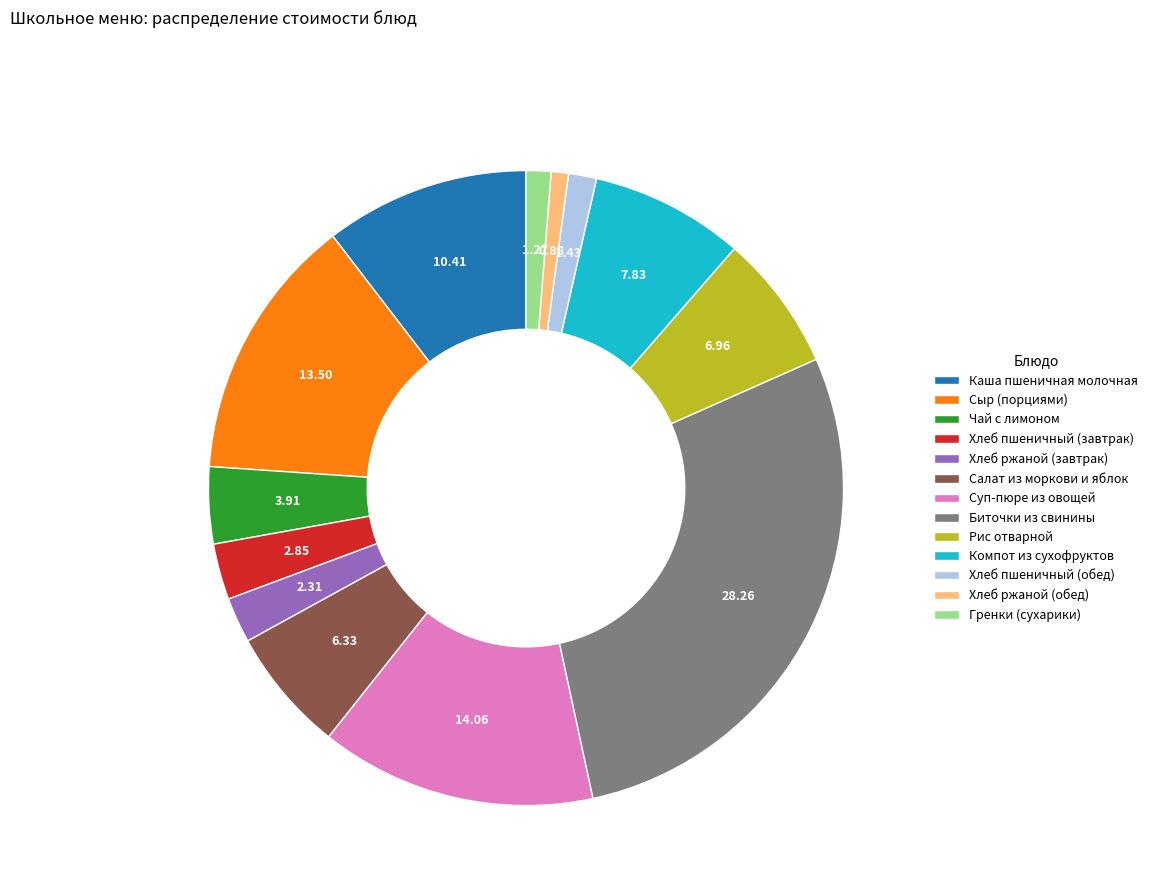

Is it true that Сыр (порциями) is 23% of the pie?

False